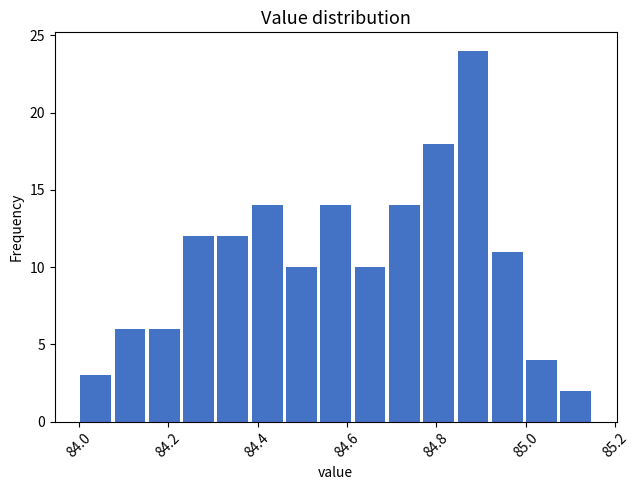

Read against the x-axis, roughly where is the centre of the tallest bar?

84.88